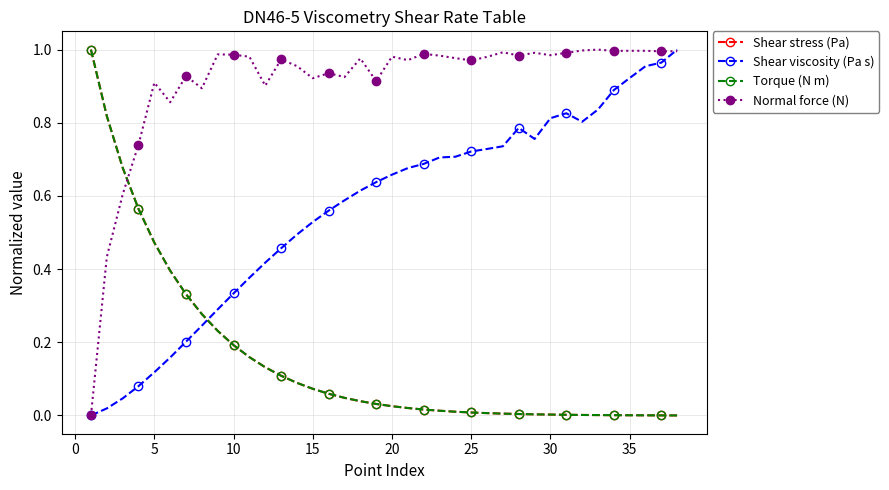

Which series has the largest total across all categories?

Normal force (N)